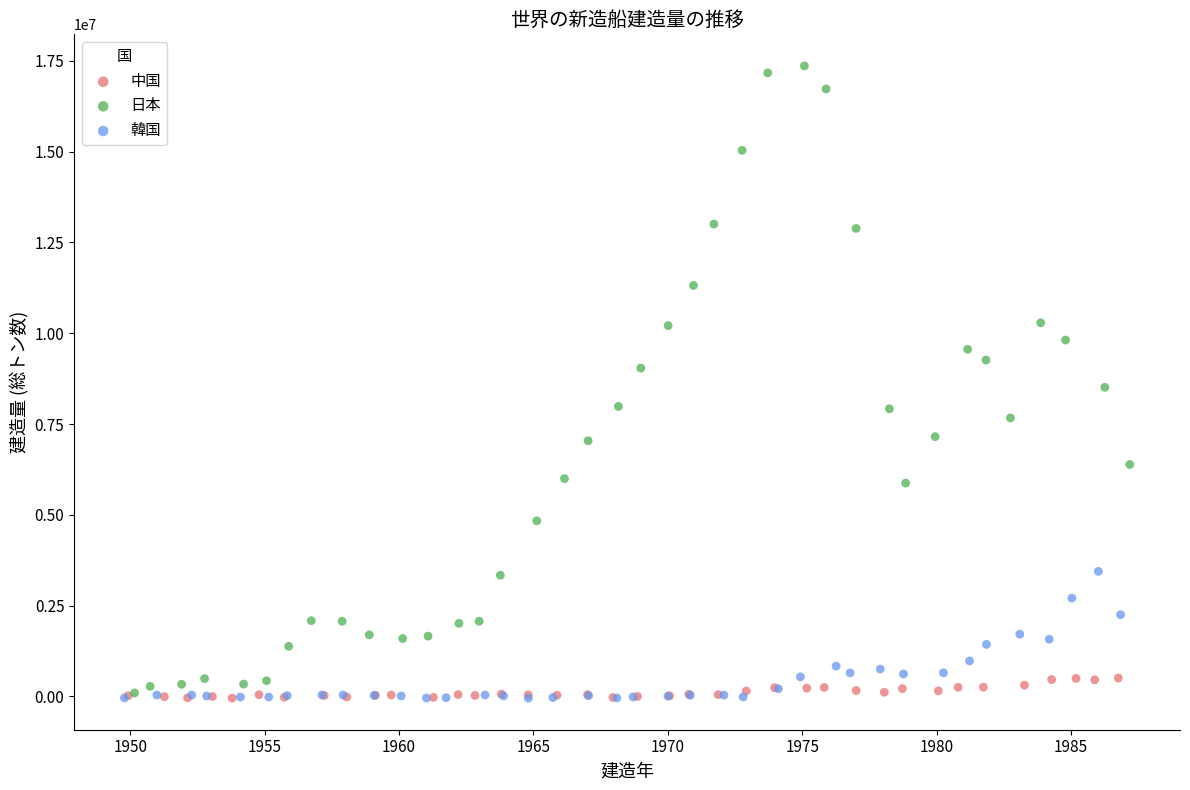

Which series has the largest Y range (max minus min)?

日本